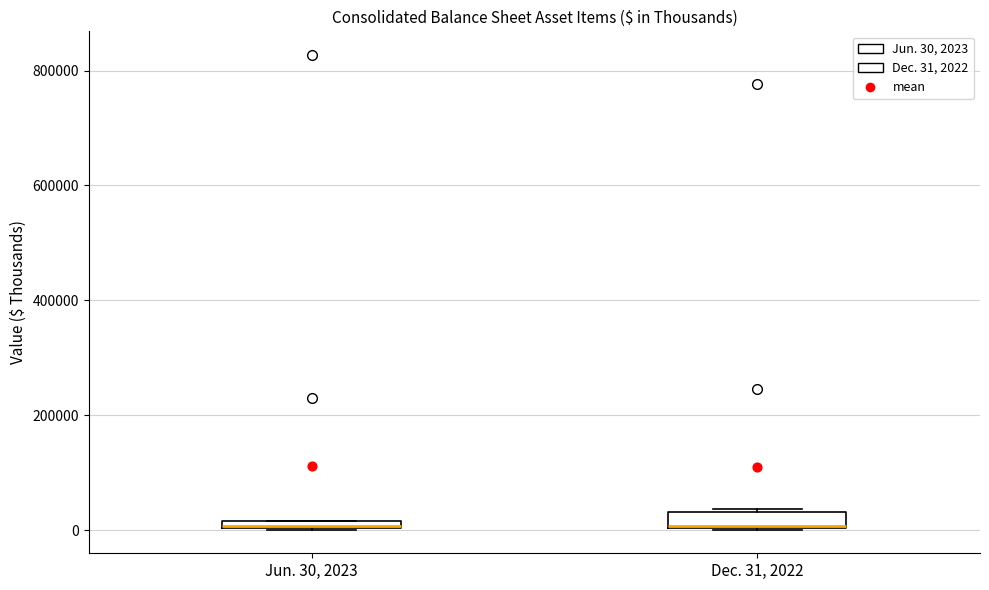

Where is the lower edge of the box for Jun. 30, 2023 on the y-axis? The values are not printed on the chart, so give them approximately, as read against the axis.

0